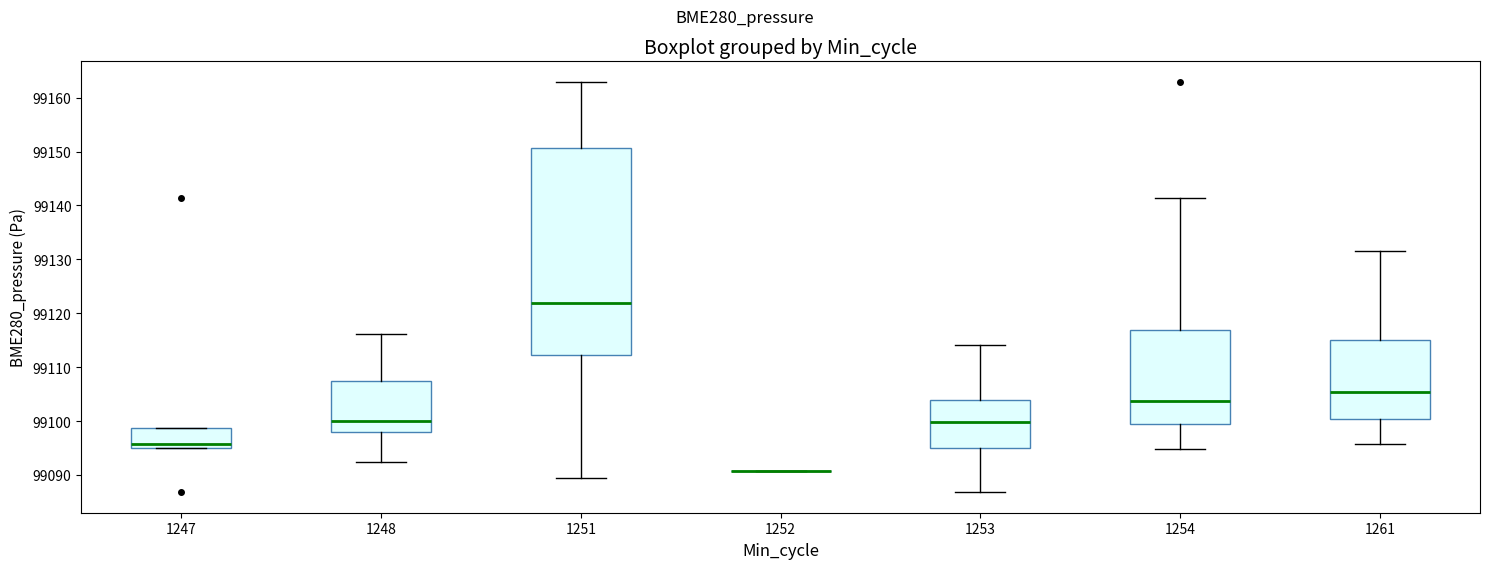

Where does the upper whisker of the box at x = 1254 end on the y-axis? The values are not printed on the chart, so give them approximately, as read against the axis.

99141